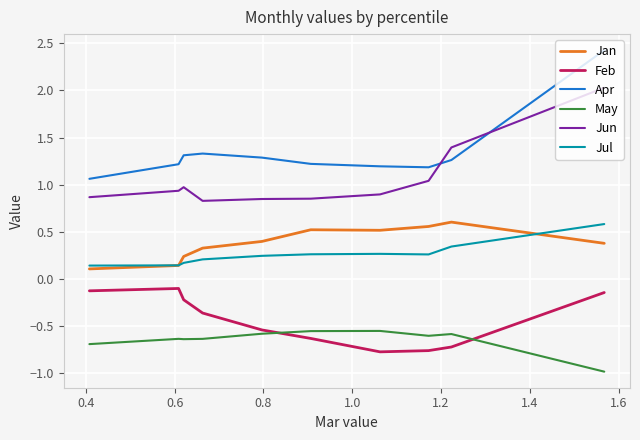

What is the lowest value of the May series?

-1.0